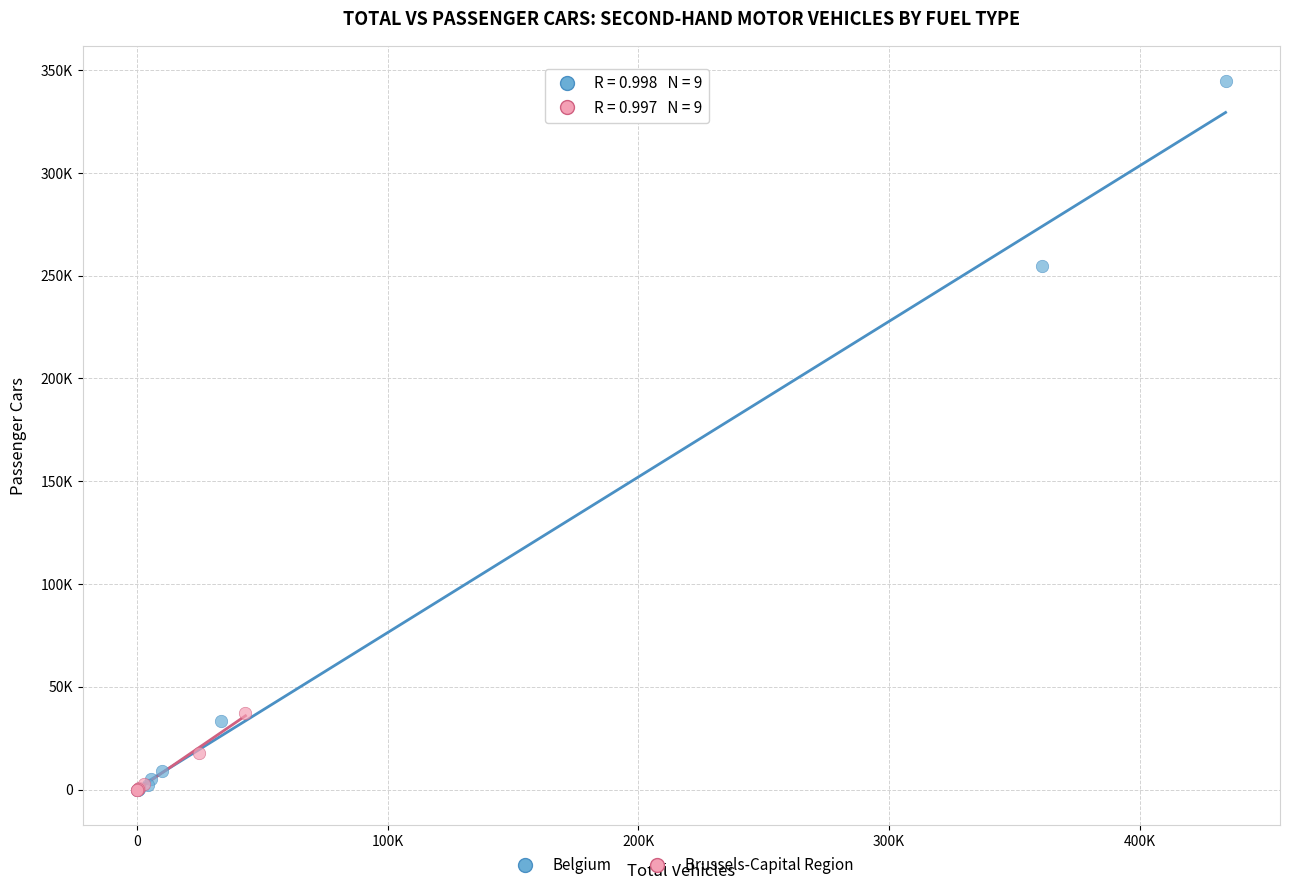

Which series reaches the maximum Y coordinate?

Belgium